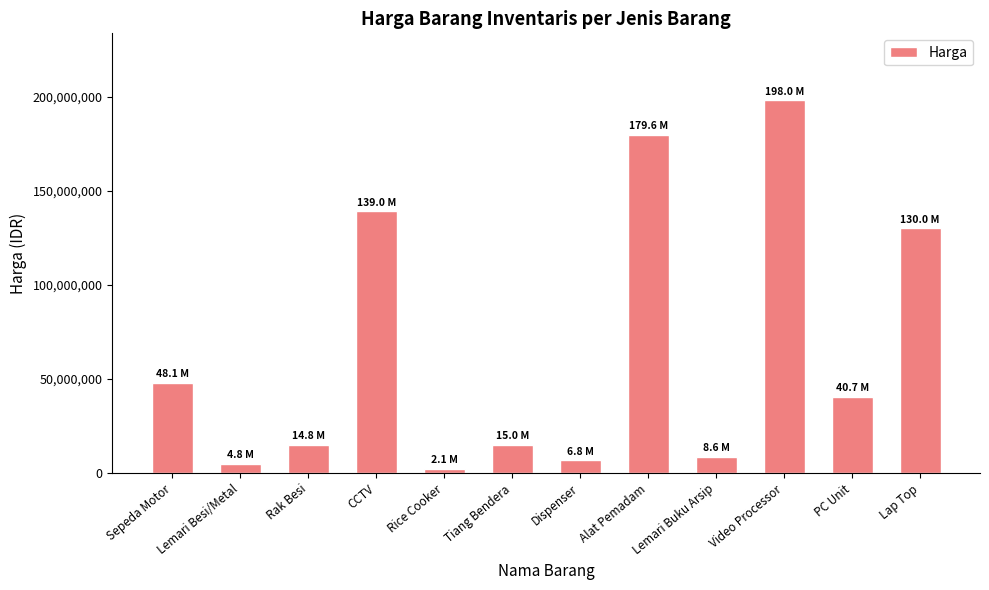

Does the chart contain stacked bars?

No